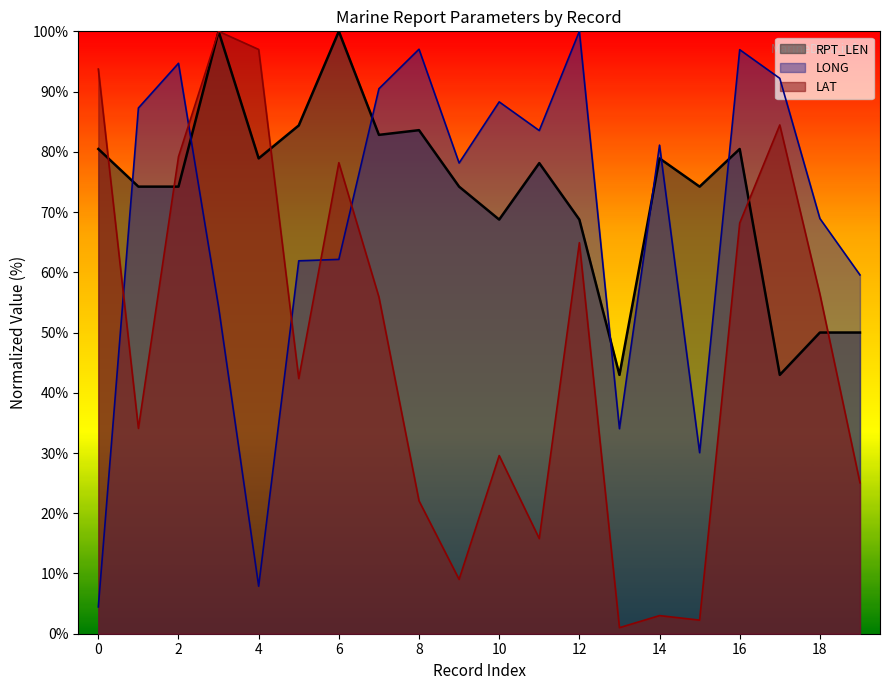

At which category is the sum across all series the highest?

01